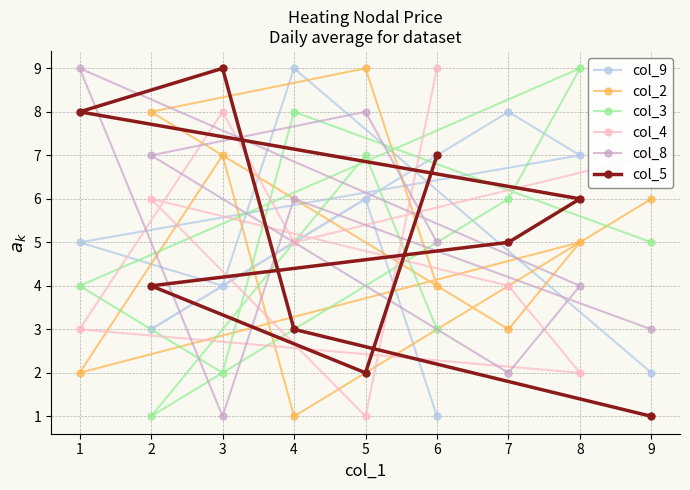

Which series changed the most between 1 and 3?

col_8